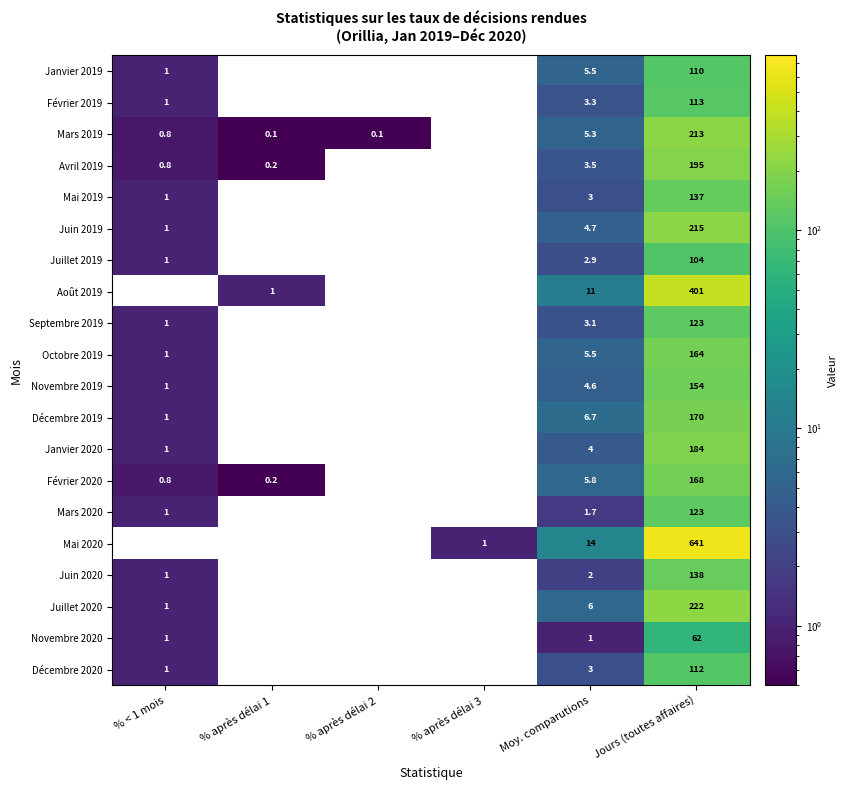

True or false: Mai 2020 has a value of 19.5 at Moy. comparutions.

False